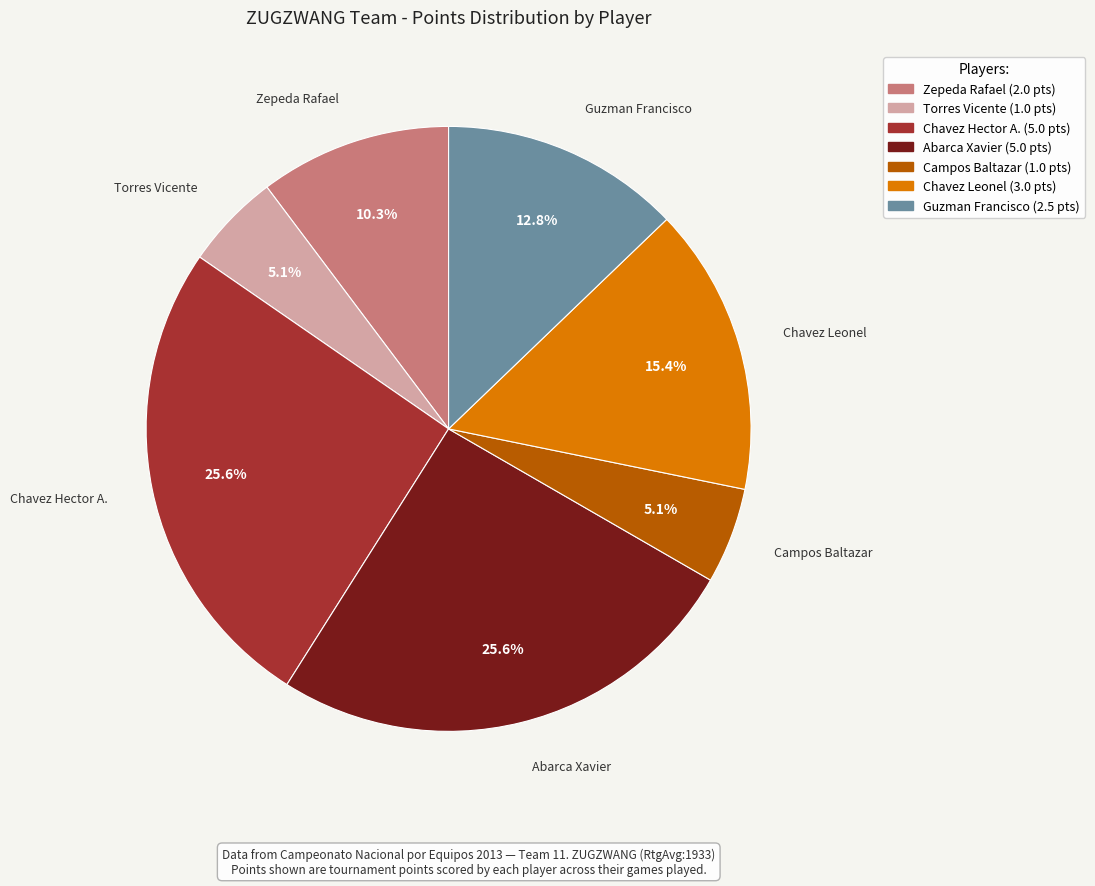

To the nearest percent, what is the combined percentage of Zepeda Rafael and Campos Baltazar?

15%